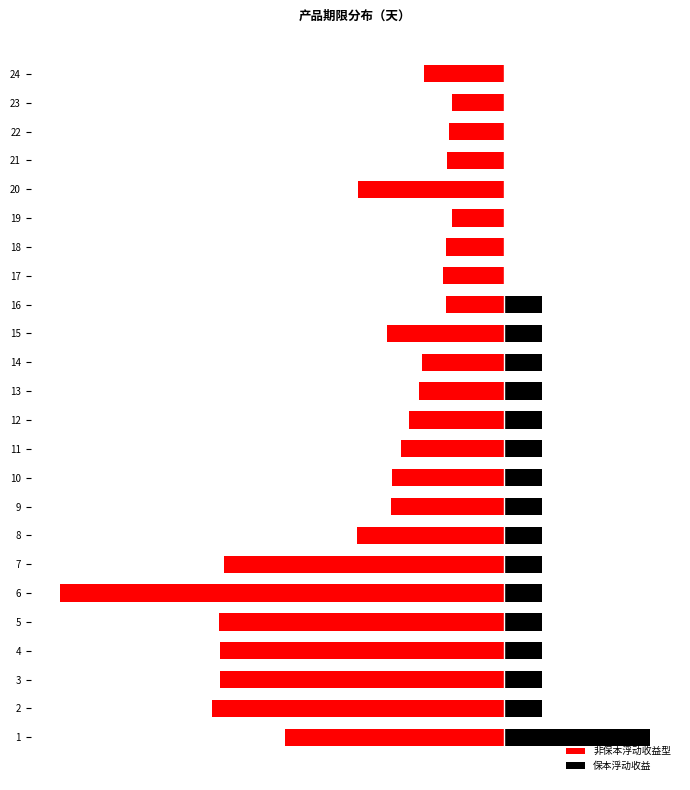

True or false: 非保本浮动收益型 has a value of -128 at 24.

False